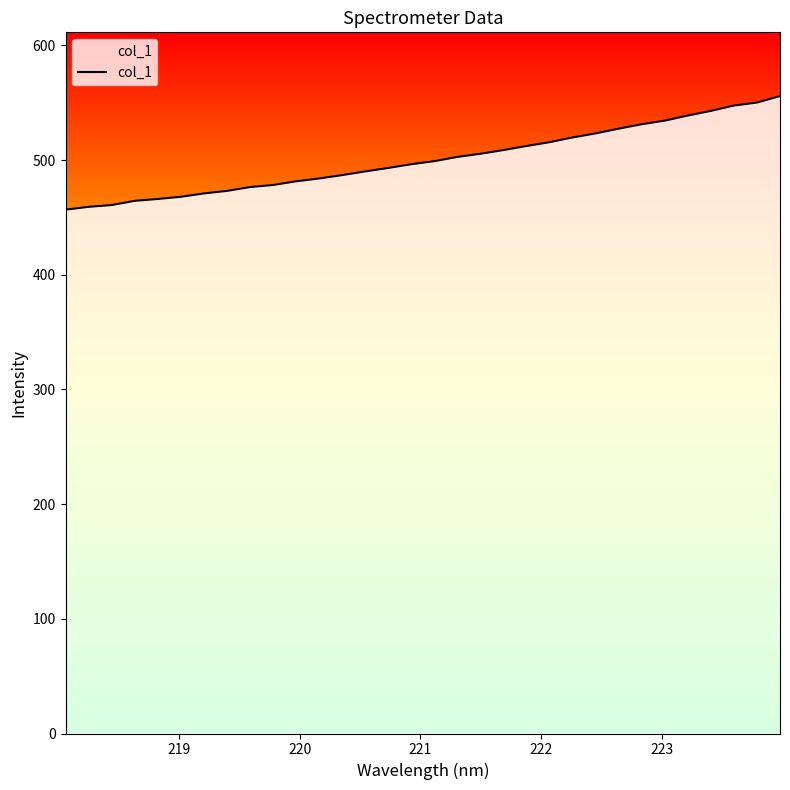

What is the difference between the maximum and minimum values?

99.0